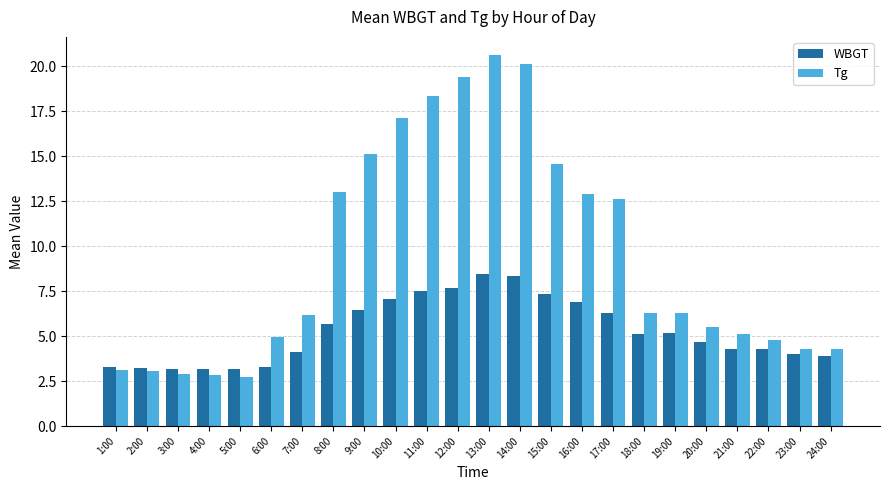

Which series changed the most between 19:00 and 22:00?

Tg